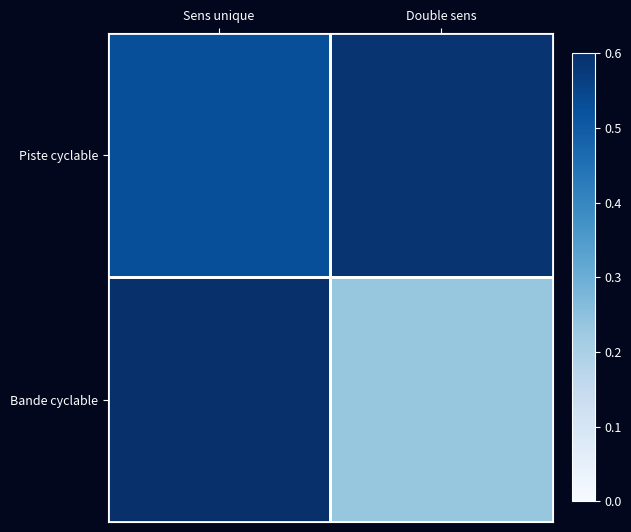

Which series has the largest range (max minus min)?

Bande cyclable